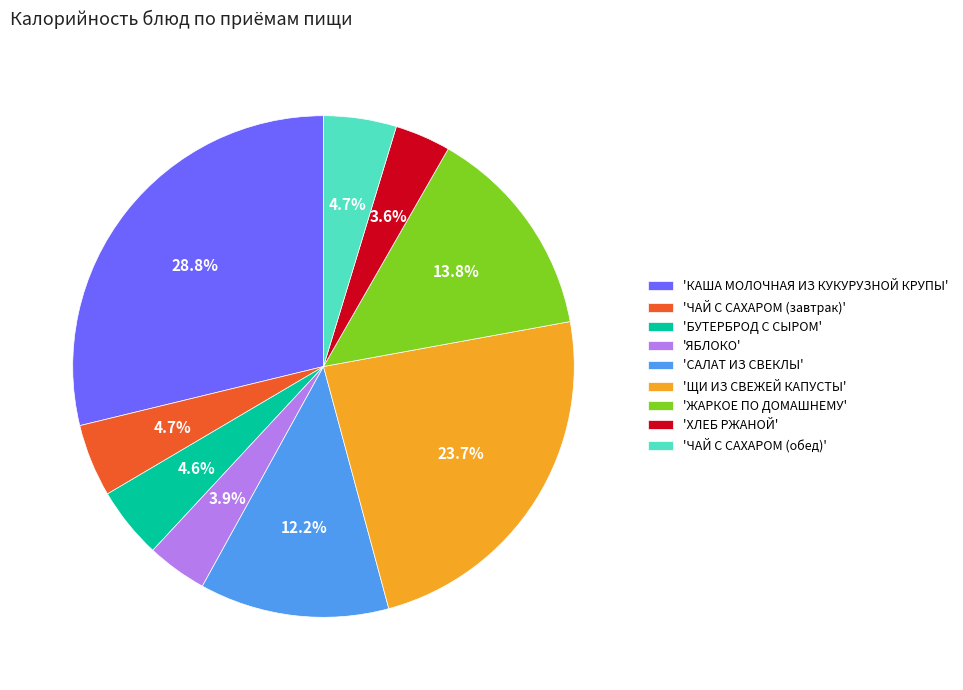

Do 'САЛАТ ИЗ СВЕКЛЫ' and 'ЧАЙ С САХАРОМ (завтрак)' together represent more than half of the pie?

No